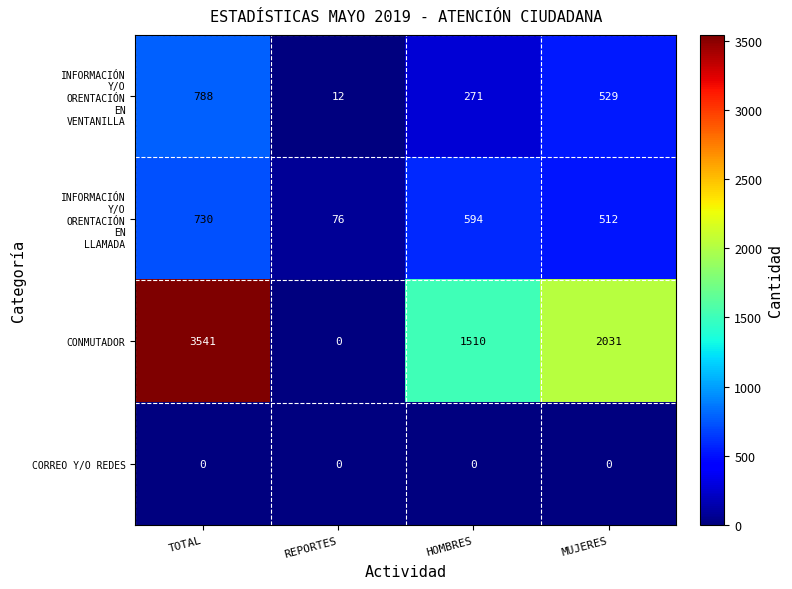

Between HOMBRES and MUJERES, which series saw the biggest shift?

CONMUTADOR